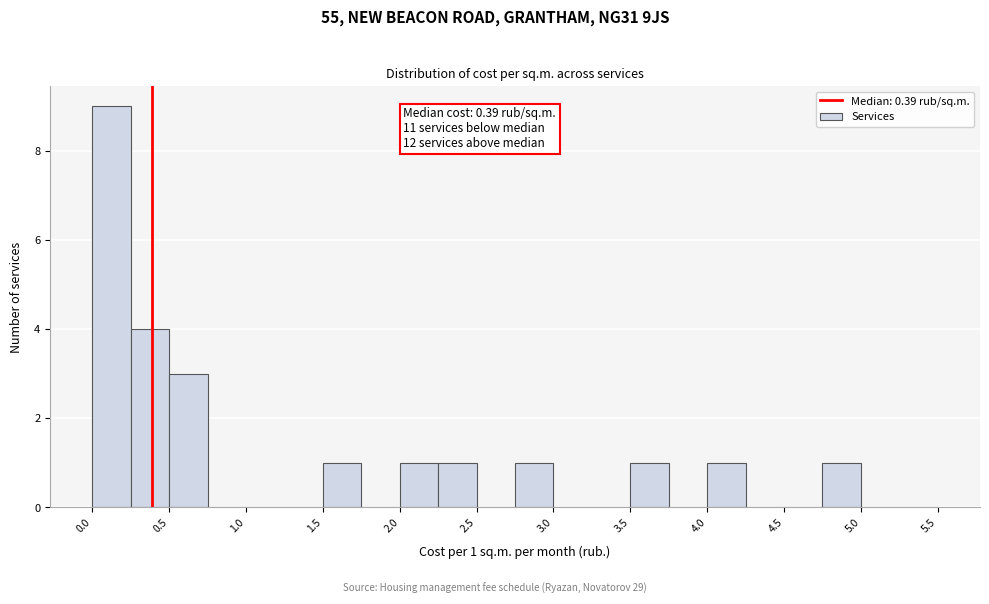

Which range on the x-axis has the tallest bar?

0.00 to 0.25